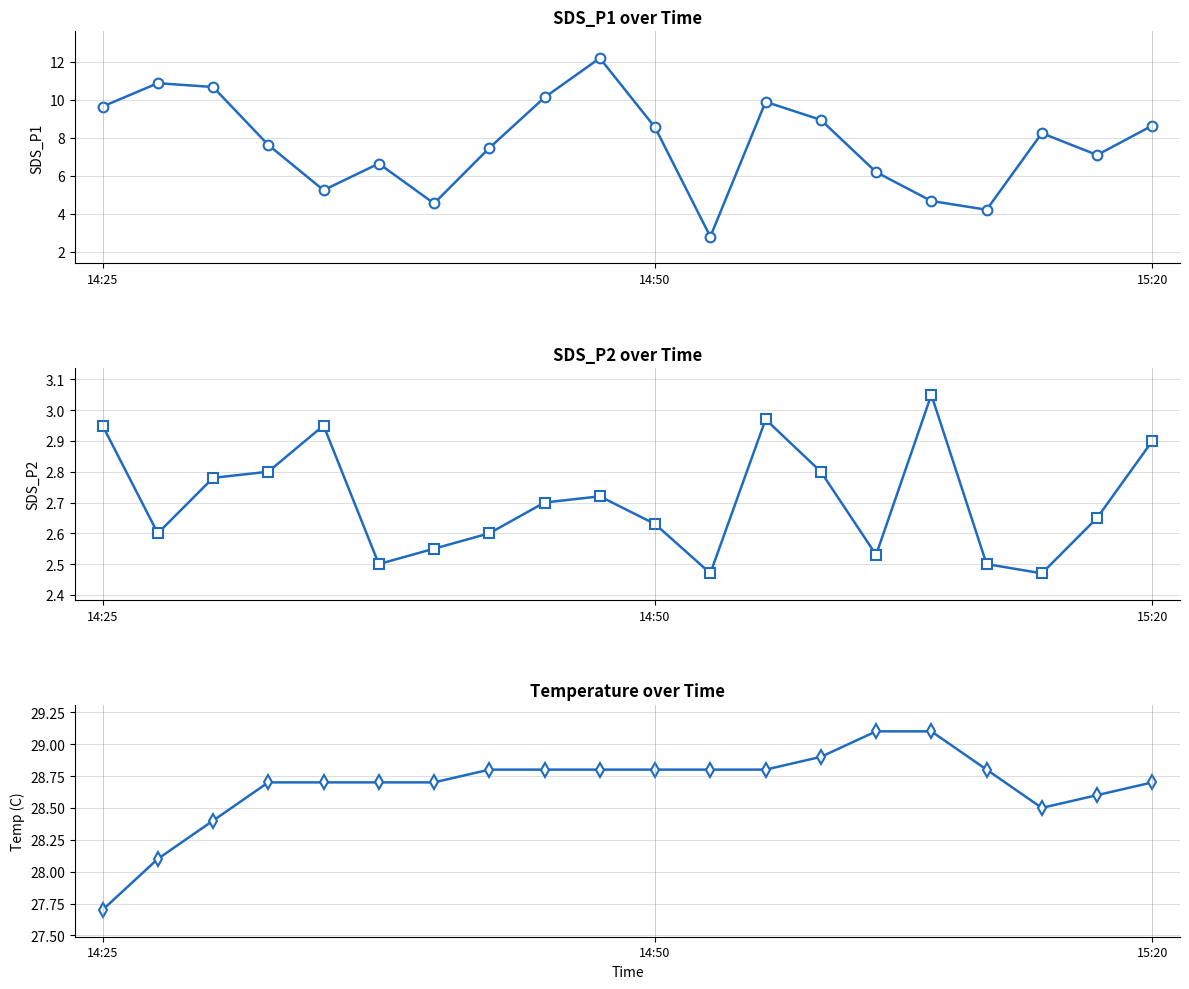

What is the greatest value displayed?

29.1